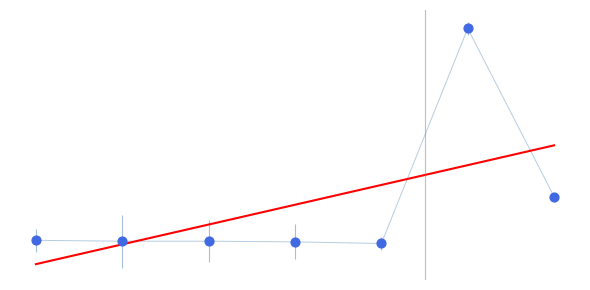

What is the ratio of the value at 1 to the value at 2?

1.0